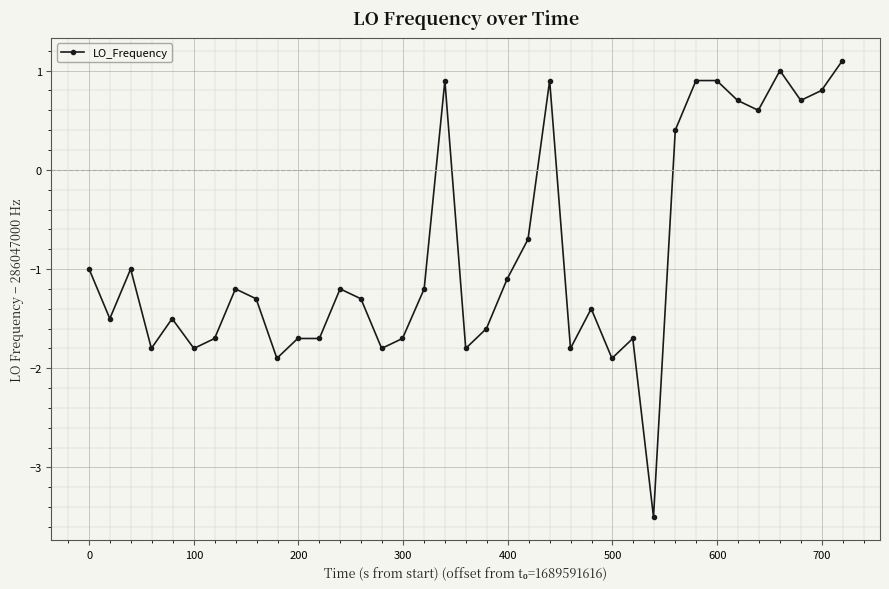

True or false: there are more than 2 points higher than both neighbors.

True